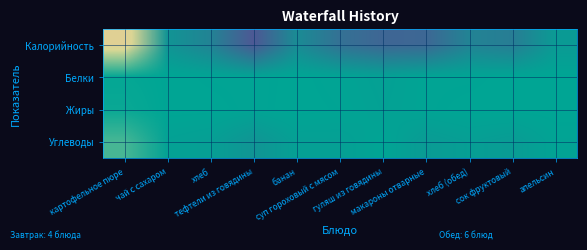

How many Калорийность values are between 0 and 1?

11